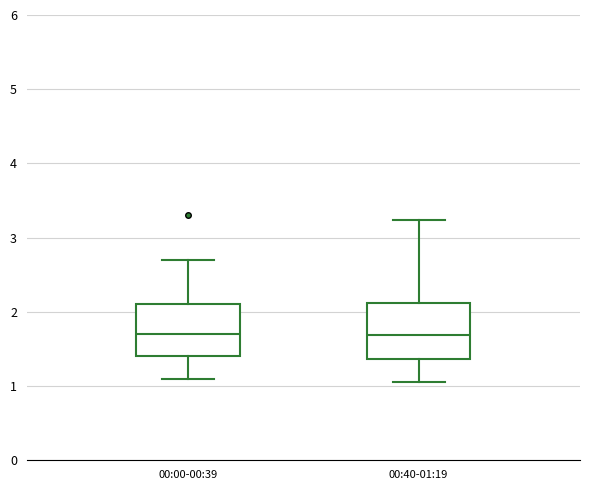

Where does the upper whisker of the box for 00:40-01:19 end on the y-axis? The values are not printed on the chart, so give them approximately, as read against the axis.

3.2